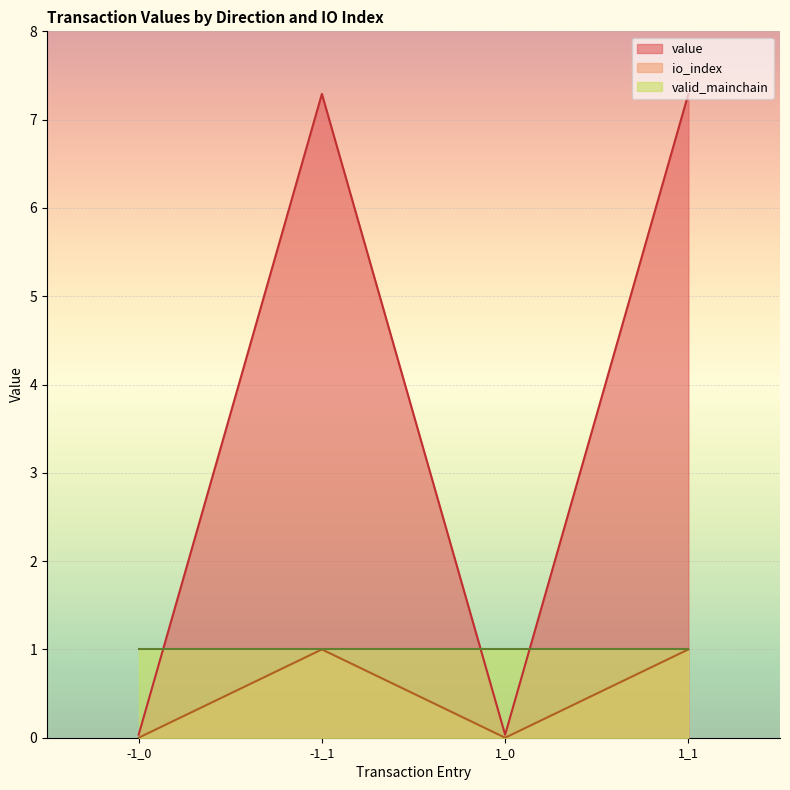

True or false: value has more than 2 interior local peaks.

False